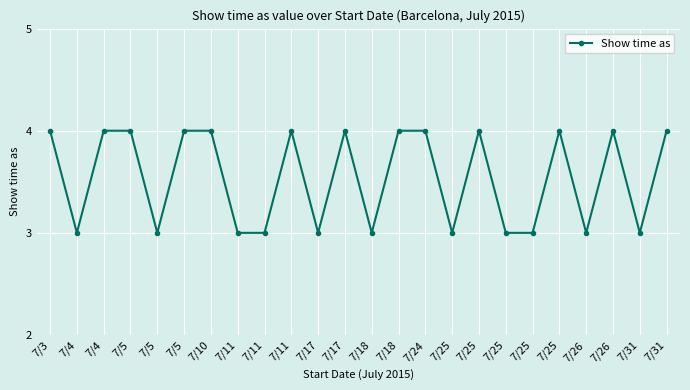

What value does the data have at 7/17?

3